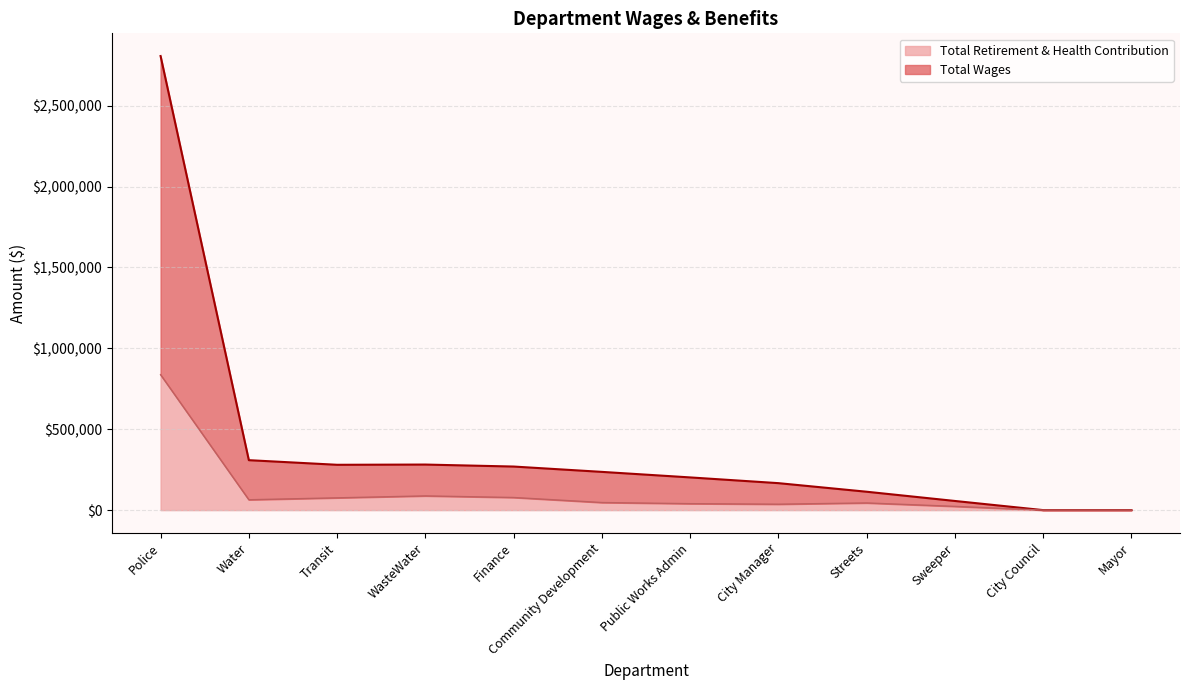

What is the average value of the Total Wages series?

393431